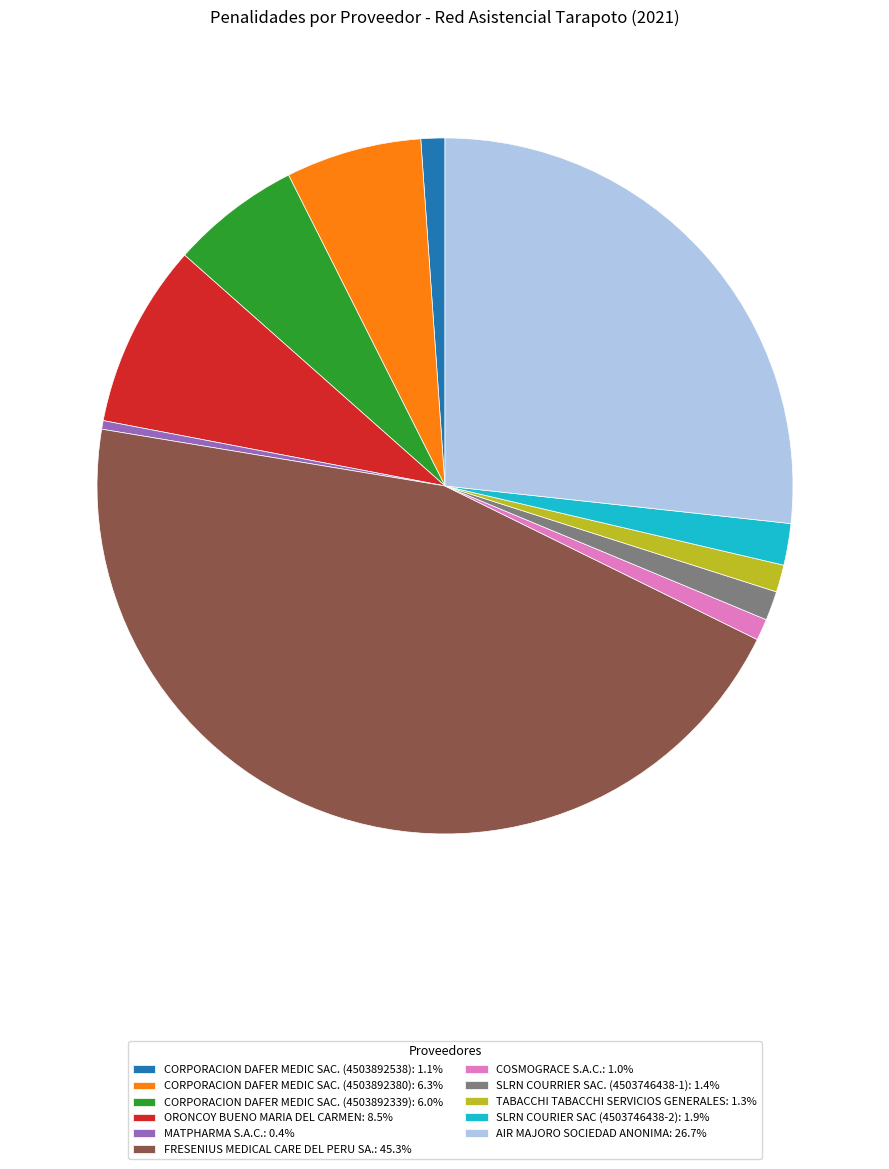

Which category has the biggest portion of the pie?

FRESENIUS MEDICAL CARE DEL PERU SA.